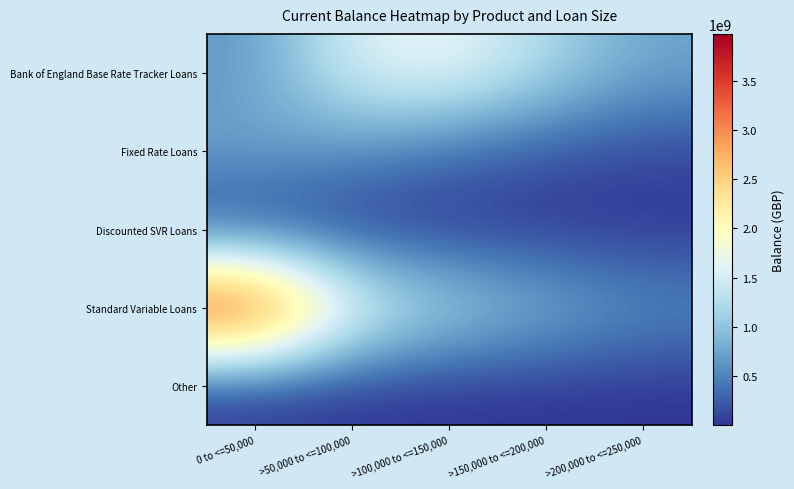

What is the smallest value displayed?

400000.0